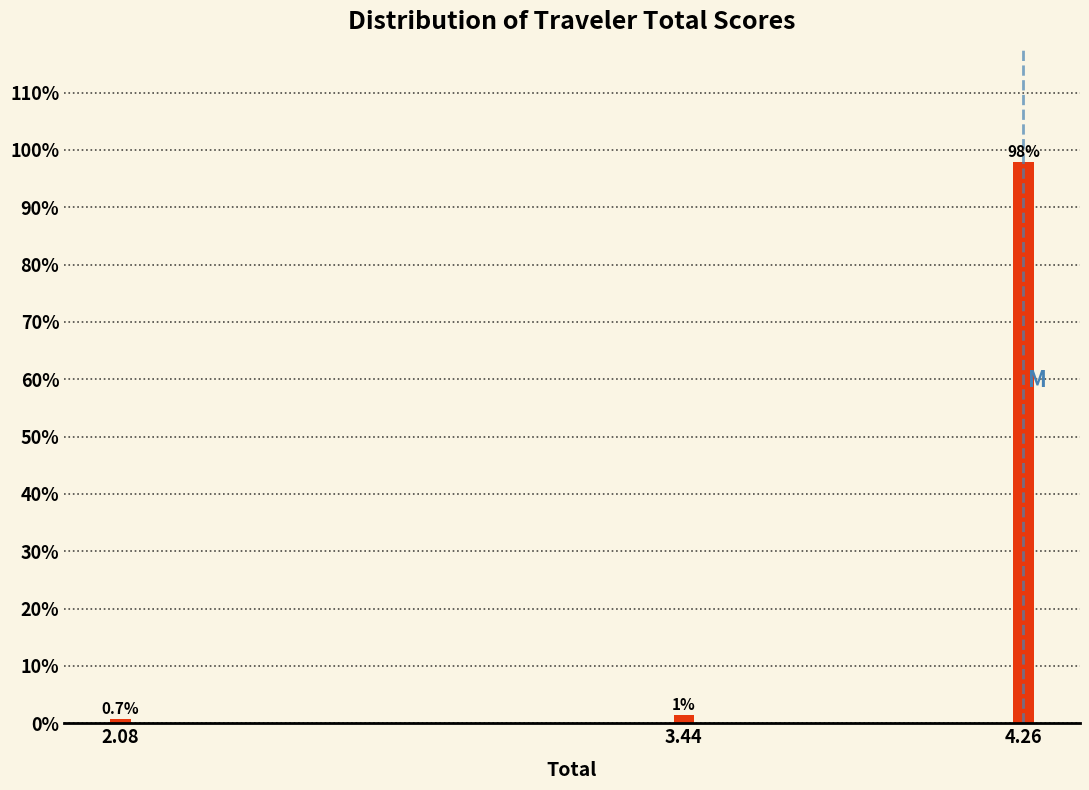

Rank the categories by value from highest to lowest.

4.26, 3.44, 2.08